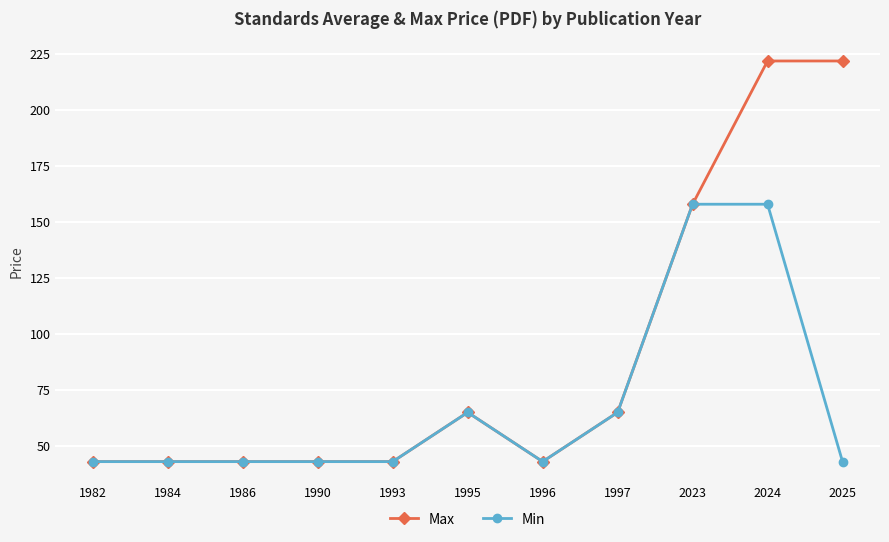

Which series has the widest spread of values?

Max